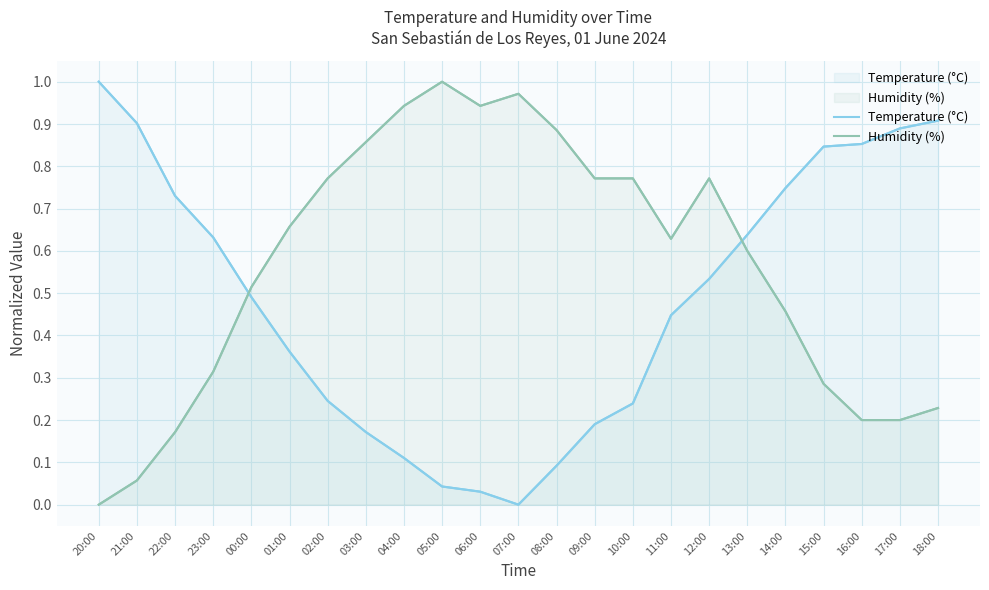

Which category has the lowest value across all series?

07:00